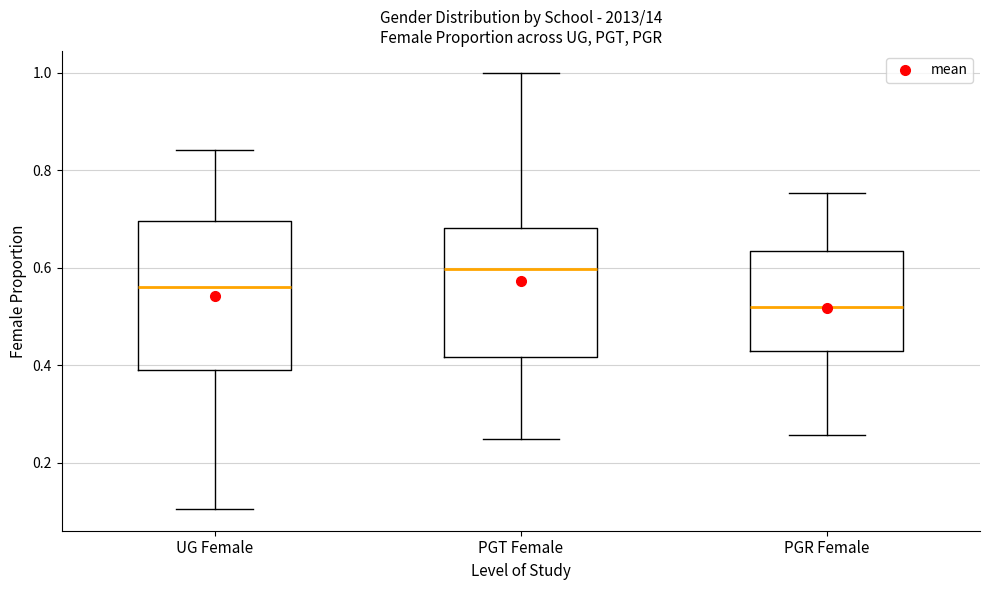

Reading left to right, read every box against the y-axis: the position of its median line, the range the box covers, and the ends of its whiskers. The values are not printed on the chart, so give them approximately, as read against the axis.

UG Female: median 0.56, box 0.38 to 0.70, whiskers 0.10 to 0.84
PGT Female: median 0.60, box 0.42 to 0.68, whiskers 0.26 to 1.00
PGR Female: median 0.52, box 0.42 to 0.64, whiskers 0.26 to 0.76